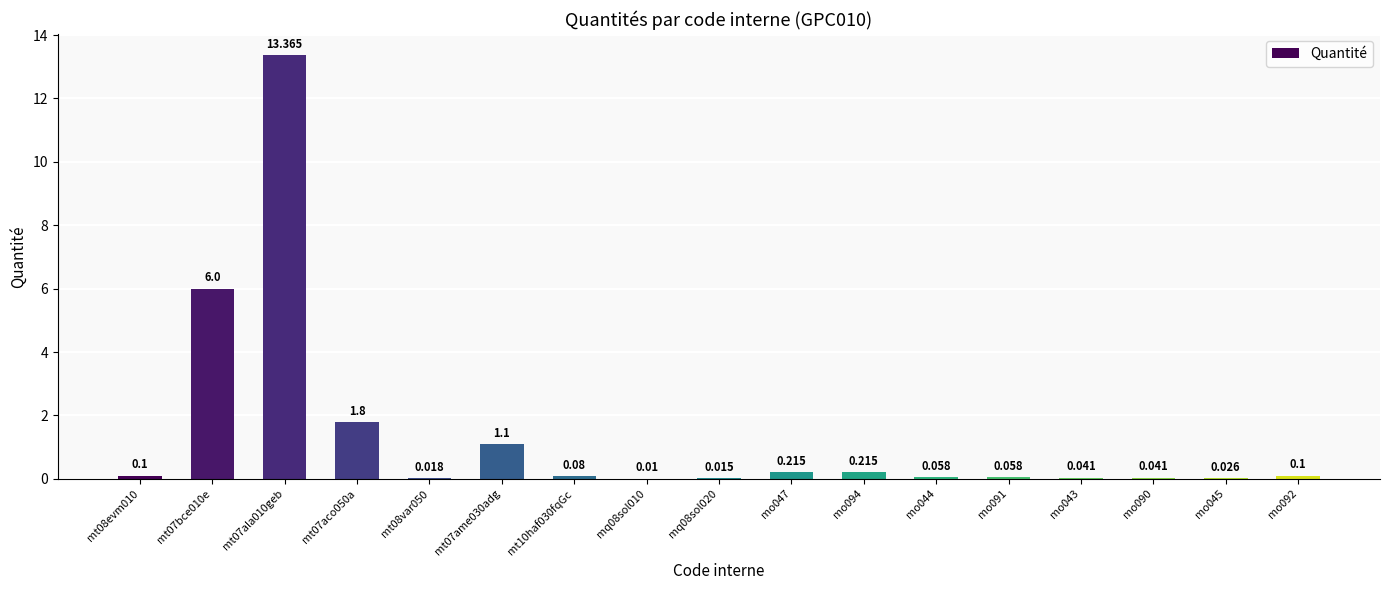

What is the change in value from mt07bce010e to mo094?

-5.8